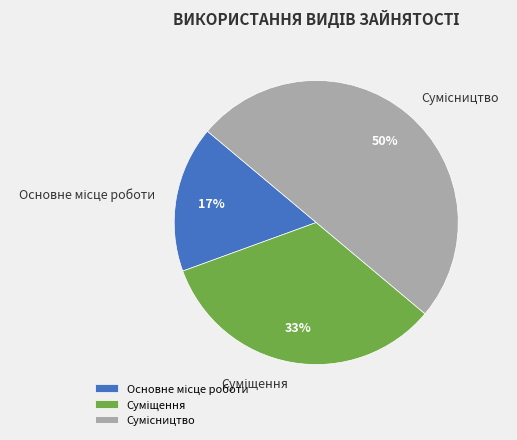

To the nearest percent, what is the average slice percentage?

33%